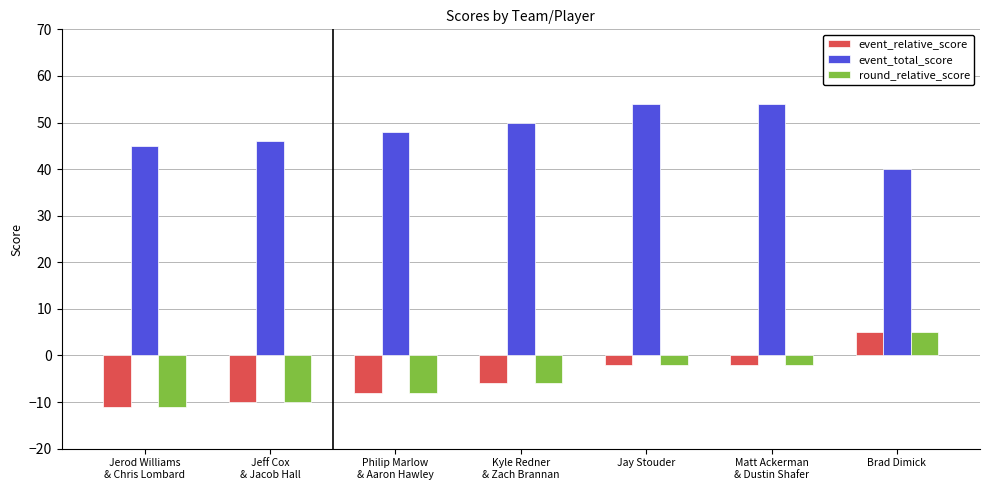

What is the difference between the second highest and minimum values in the event_total_score series?

14